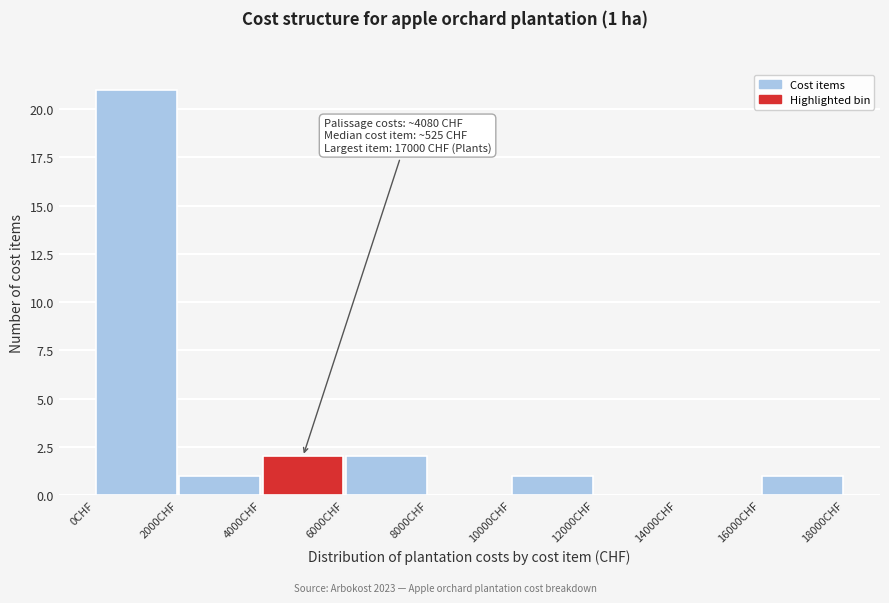

Over which range of the x-axis is the bar tallest?

0 to 2000